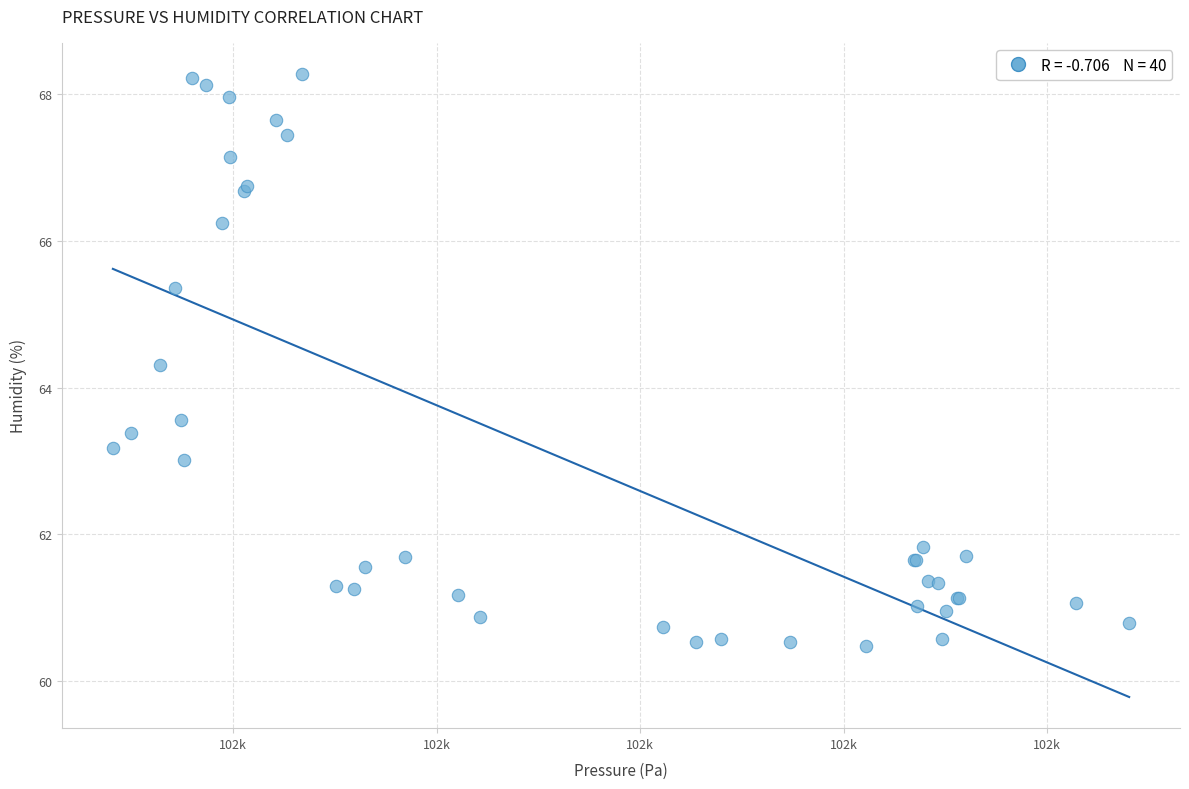

What Y value in the scatter plot is closest to 64?

64.3